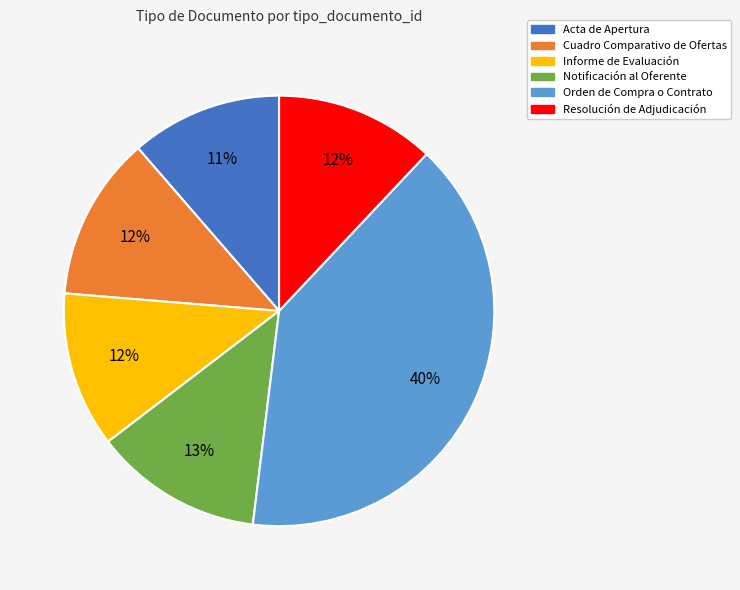

To the nearest percent, what portion does Informe de Evaluación represent?

12%